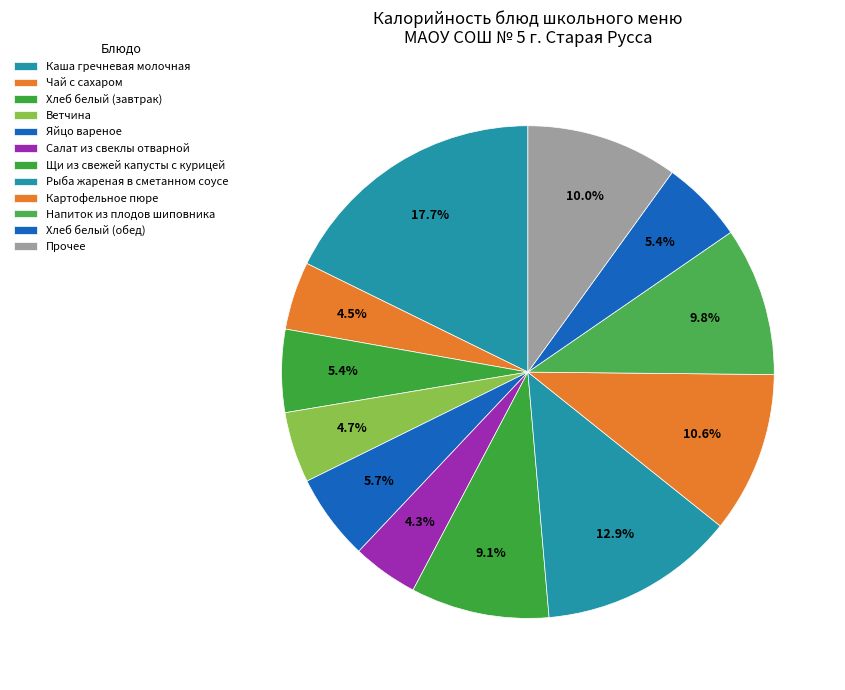

To the nearest percent, what percentage of the pie is Щи из свежей капусты с курицей?

9%